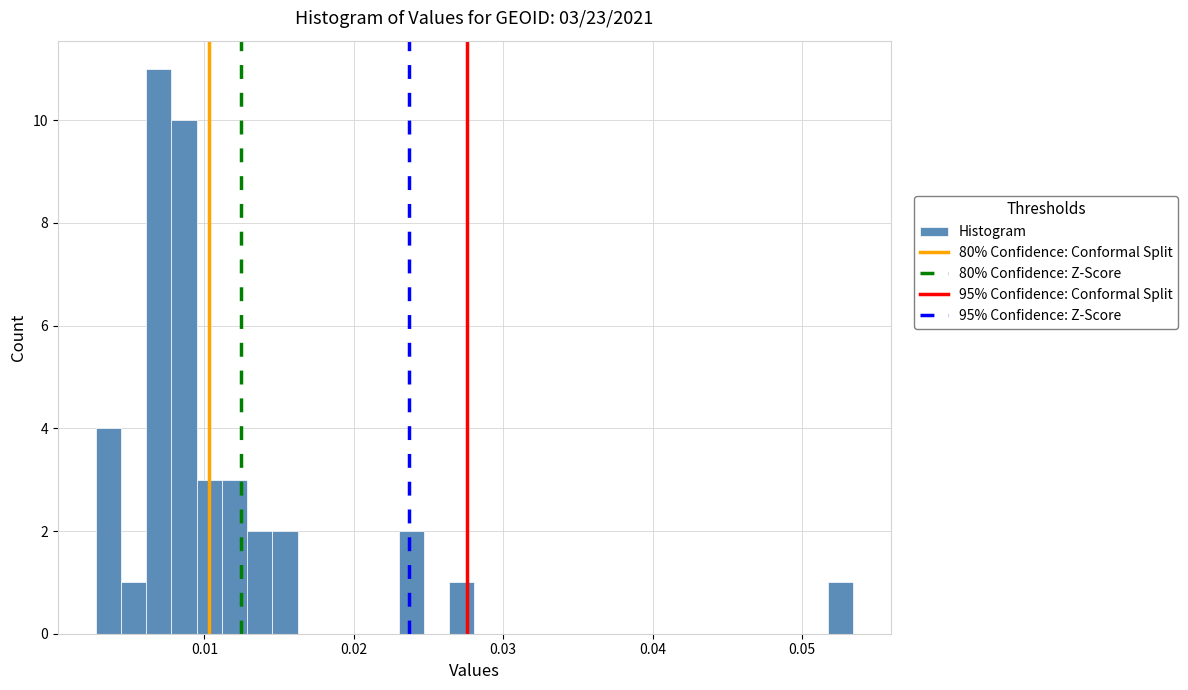

Around what value on the x-axis is the tallest bar? Give the approximate position of its centre, as read against the axis.

0.007